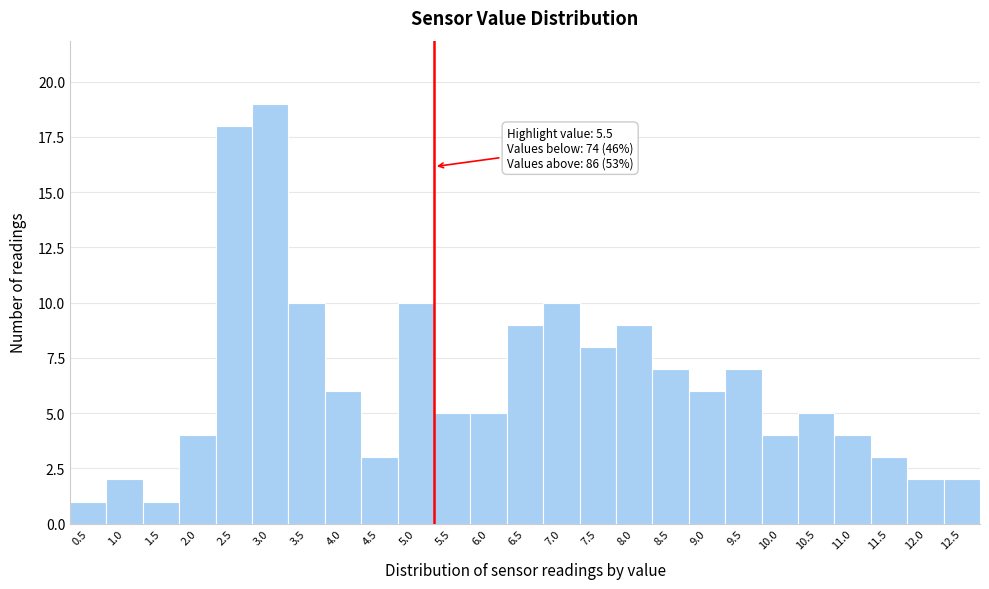

Reading right to left, transcribe all the data shown in this chart.

12.5=2	12.0=2	11.5=3	11.0=4	10.5=5	10.0=4	9.5=7	9.0=6	8.5=7	8.0=9	7.5=8	7.0=10	6.5=9	6.0=5	5.5=5	5.0=10	4.5=3	4.0=6	3.5=10	3.0=19	2.5=18	2.0=4	1.5=1	1.0=2	0.5=1